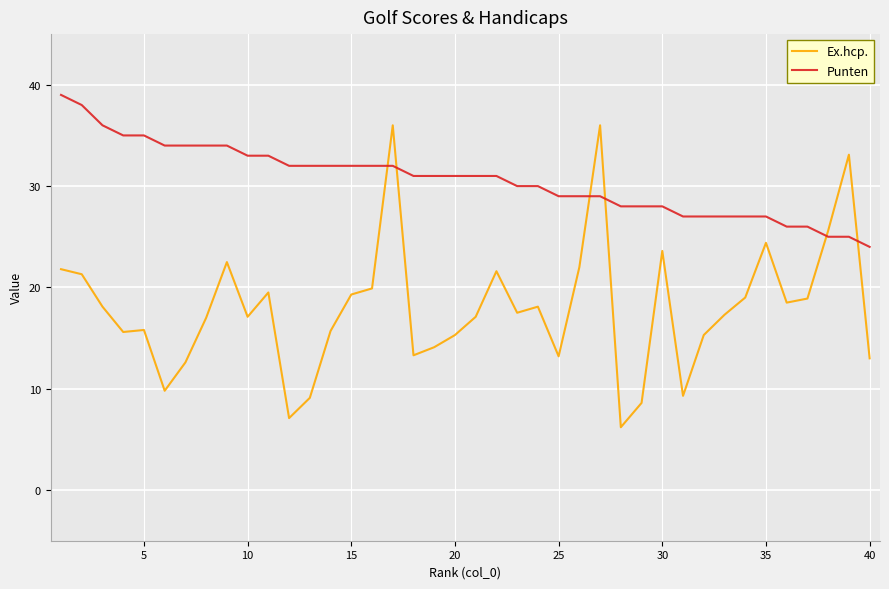

Which series has the widest spread of values?

Ex.hcp.